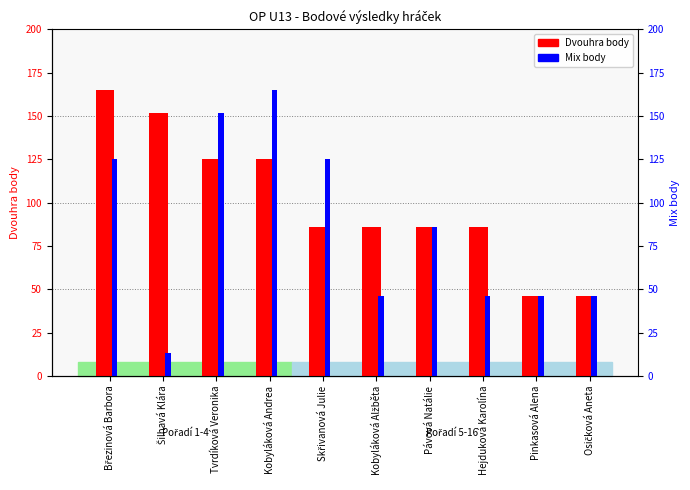

What are all the series names shown in the legend?

Dvouhra body, Mix body